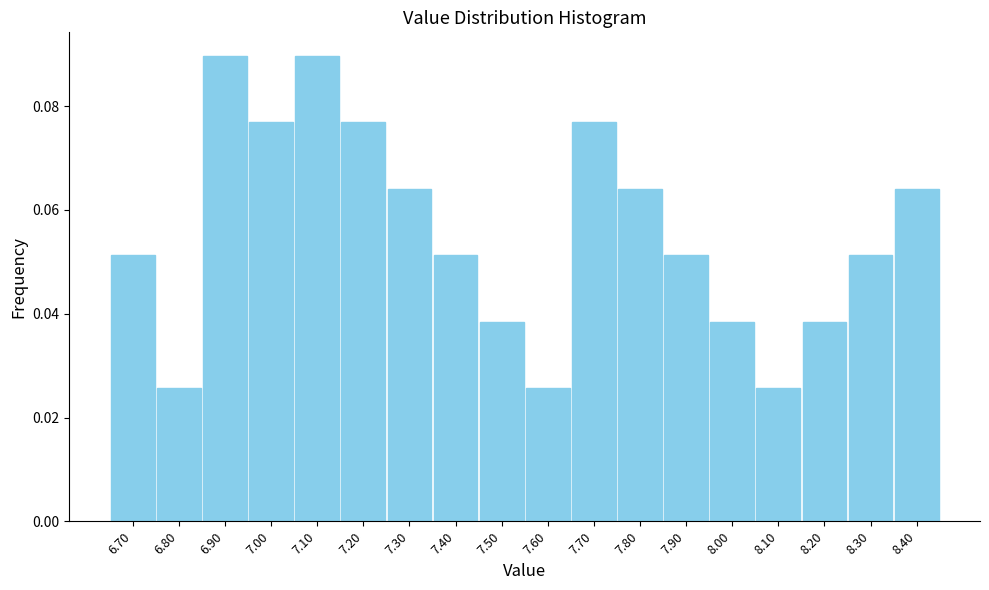

What is the sum of all values?

1.0